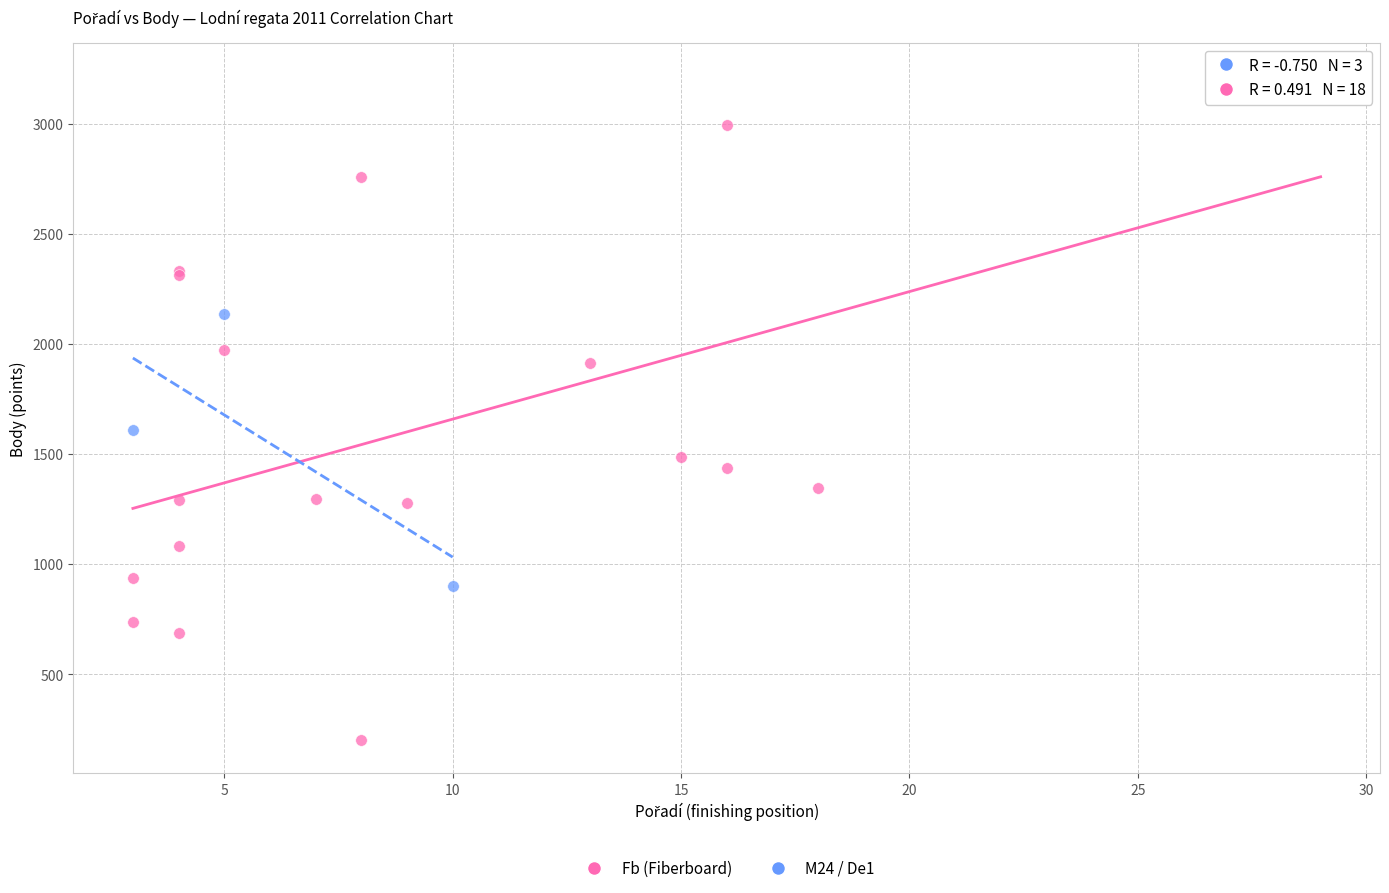

Which series has the widest spread of Y values?

Fb (Fiberboard)